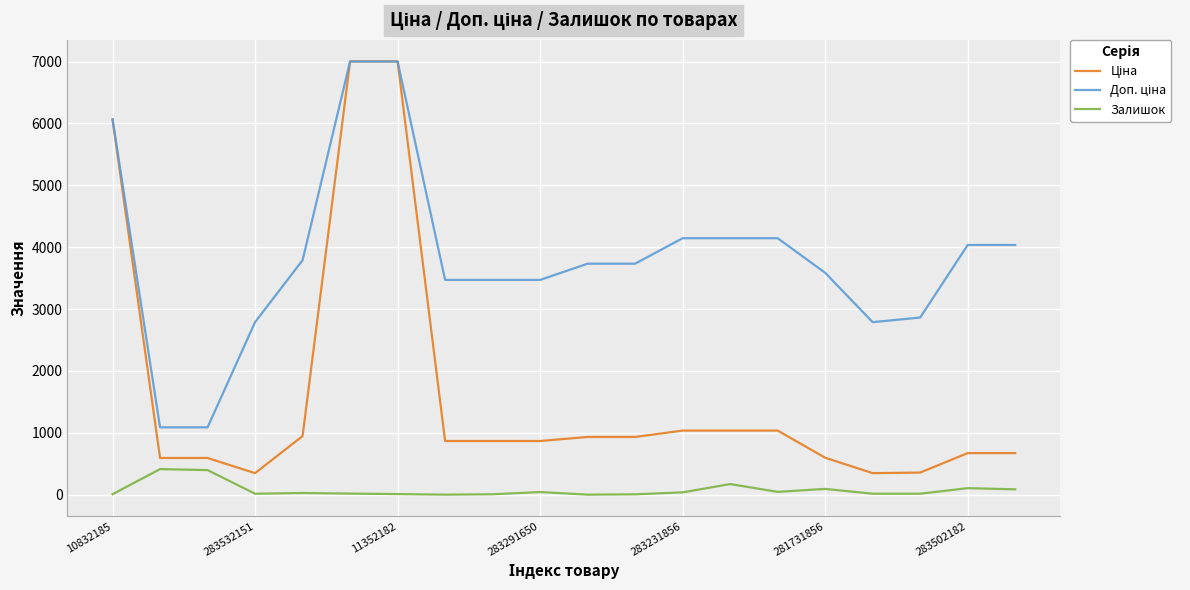

What is the highest value of the Залишок series?

414.0